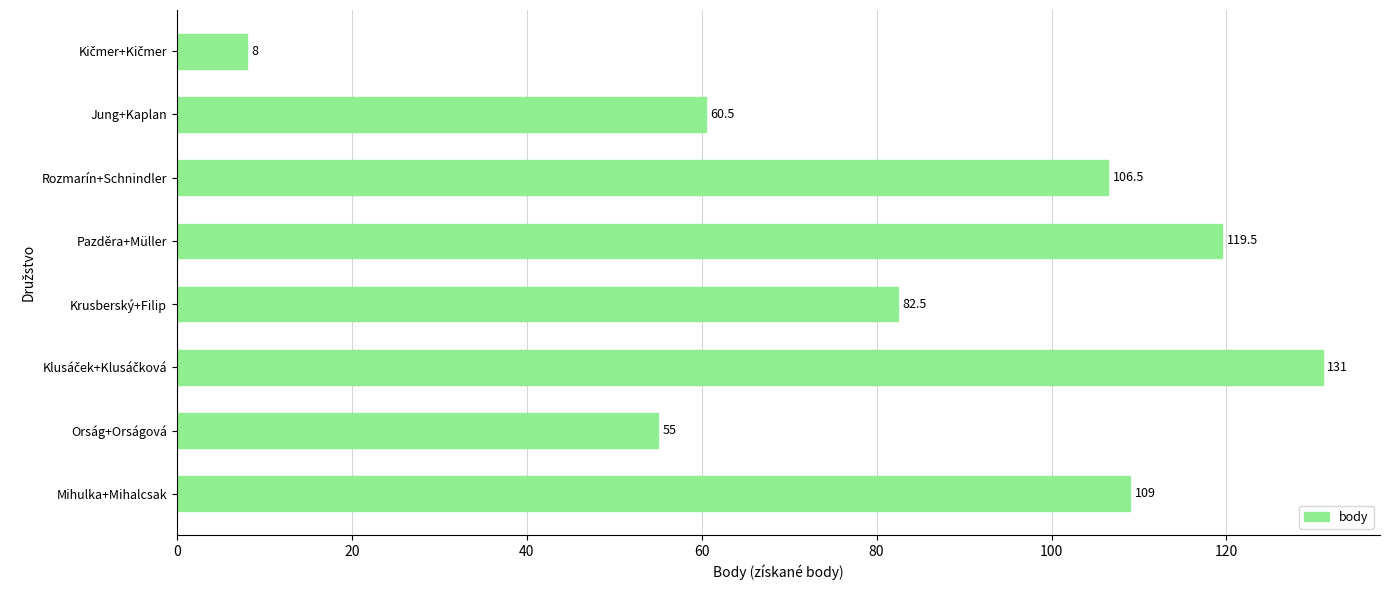

What is the maximum value shown in the chart?

131.0